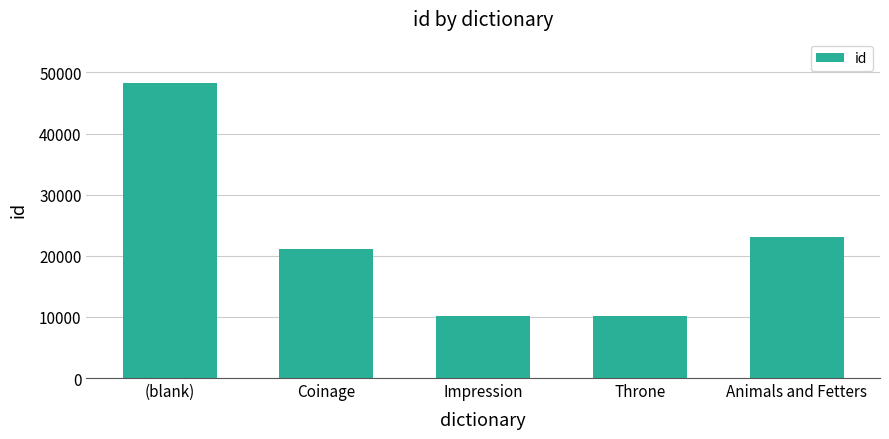

What is the minimum value shown in the chart?

10143